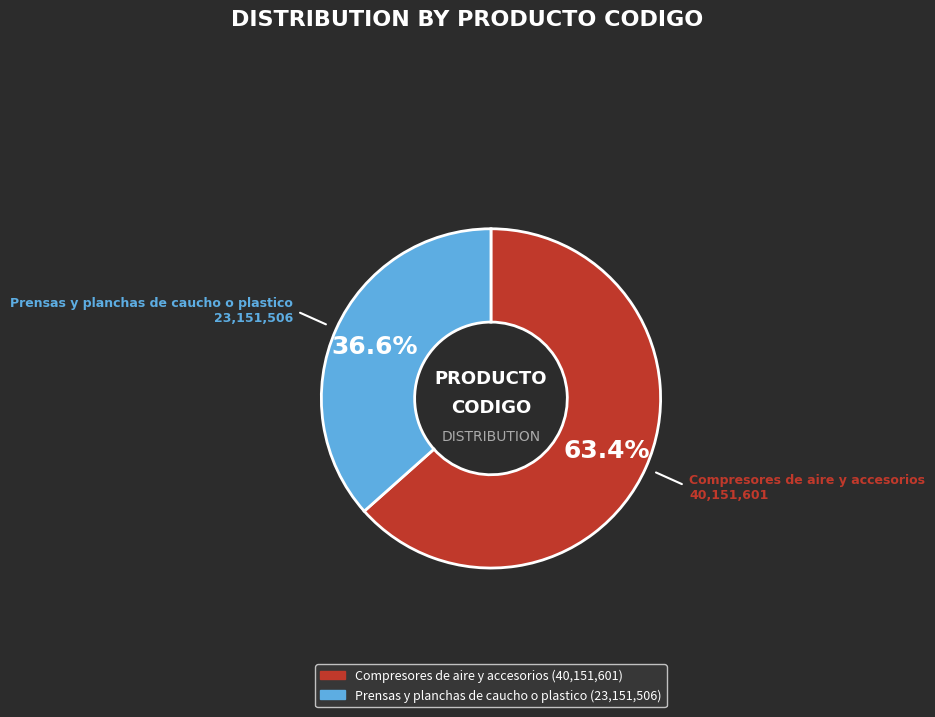

Does Prensas y planchas de caucho o plastico represent more than half of the total?

No